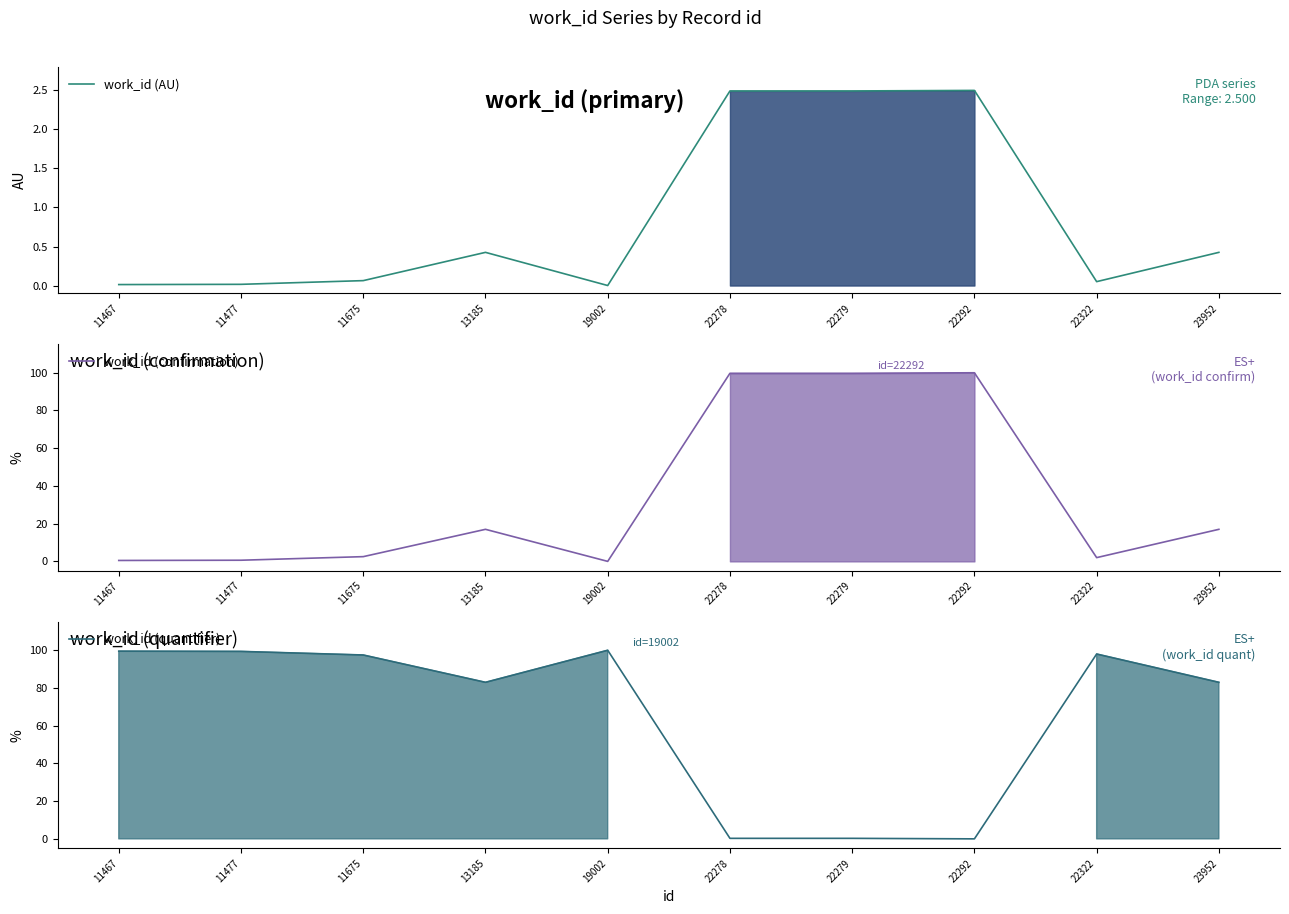

How many lines are shown in the chart?

3